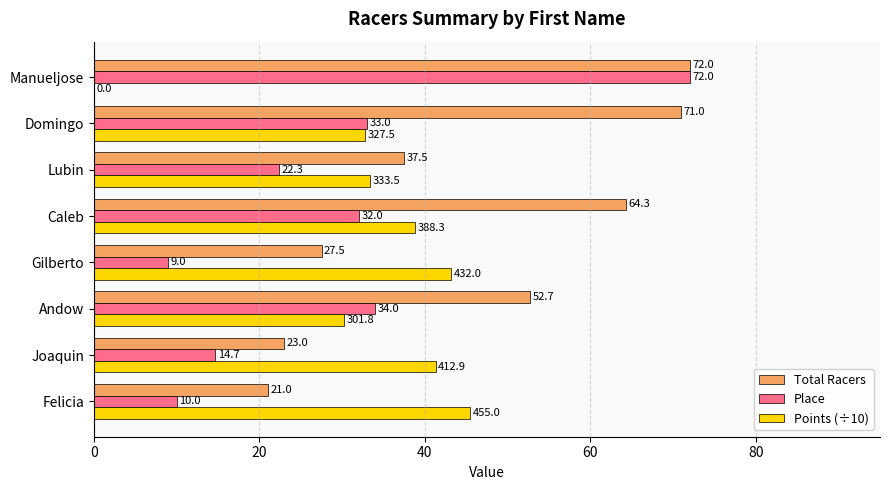

What is the sum of the Total Racers values at Joaquin and Felicia?

44.0